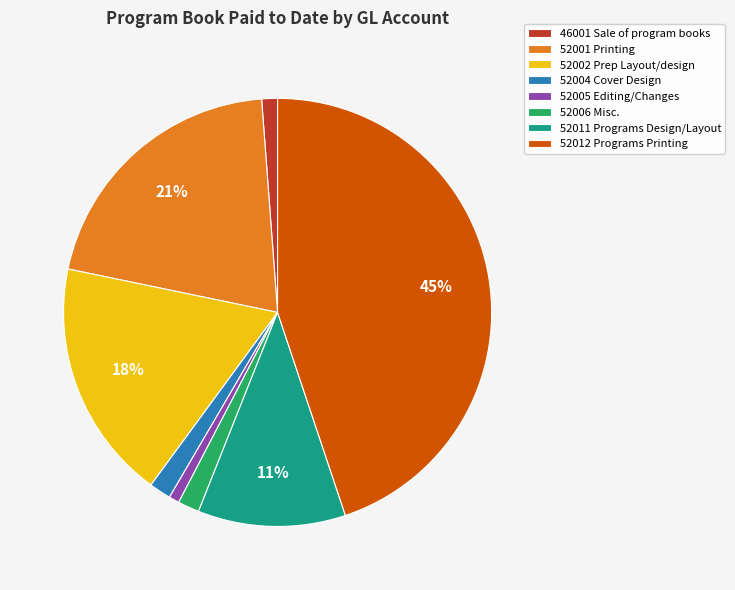

To the nearest percent, what is the average slice percentage?

12%